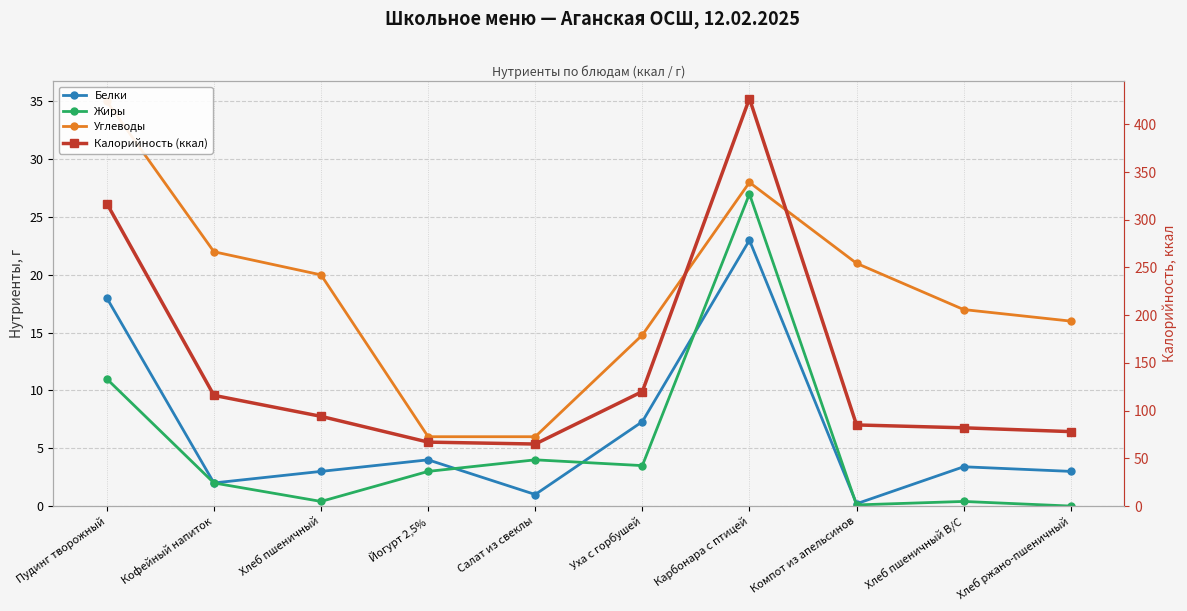

Is this an area chart (filled region under the line)?

No